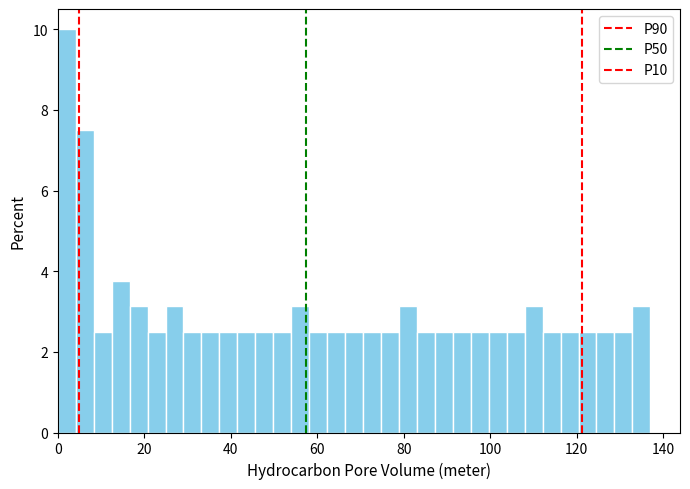

Read against the x-axis, roughly where is the centre of the tallest bar?

2